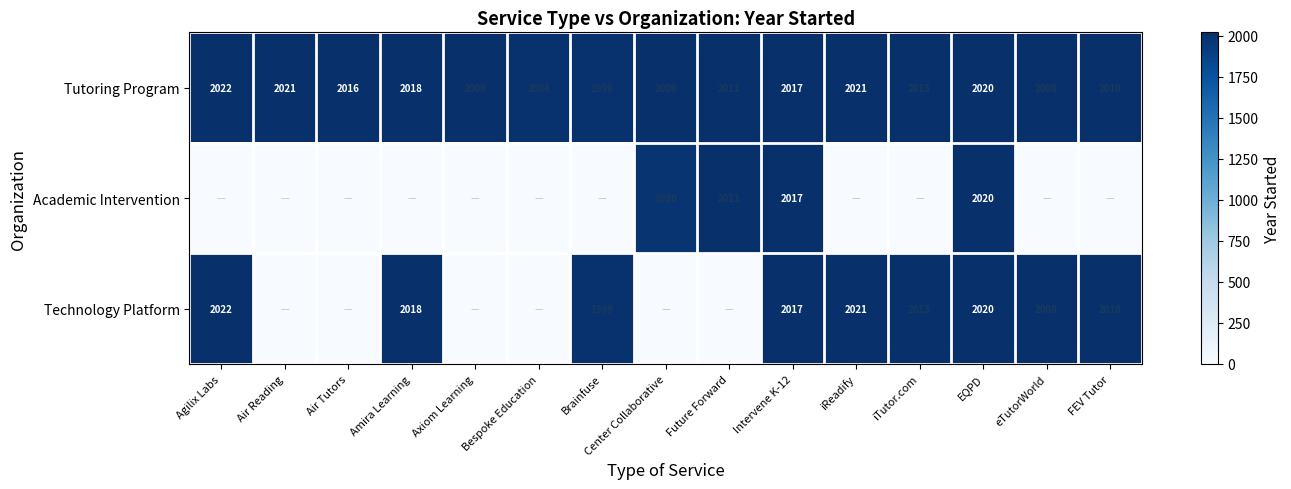

What is the average value of the Tutoring Program series?

2013